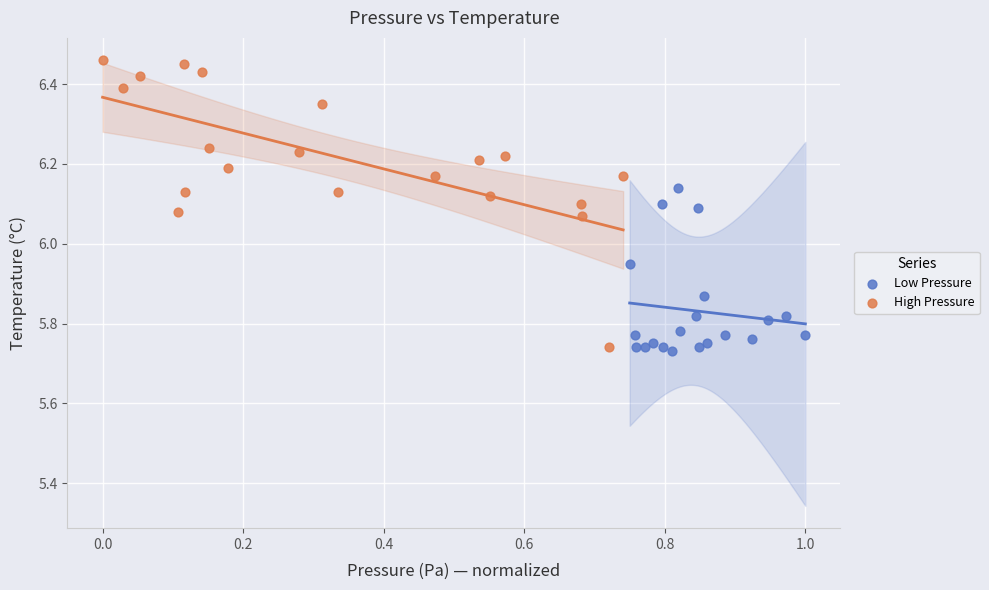

Which series has the widest spread of Y values?

High Pressure